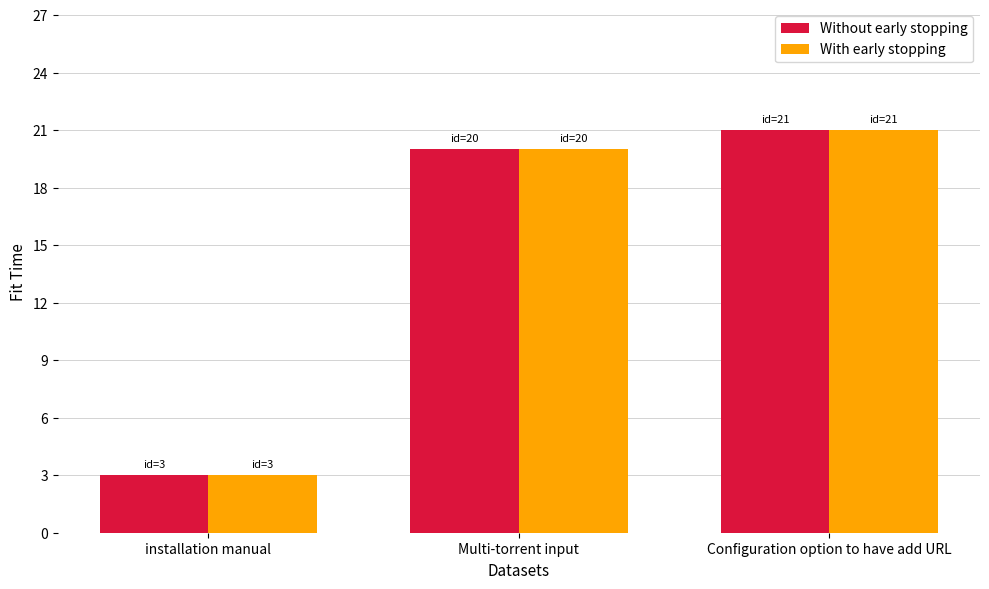

What is the average value of the With early stopping series?

15